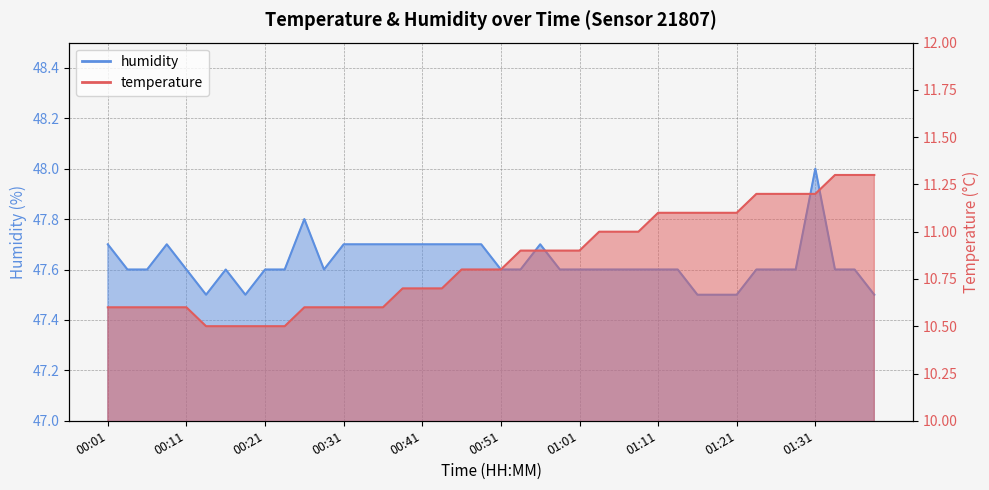

What position from the left is 00:31?

13